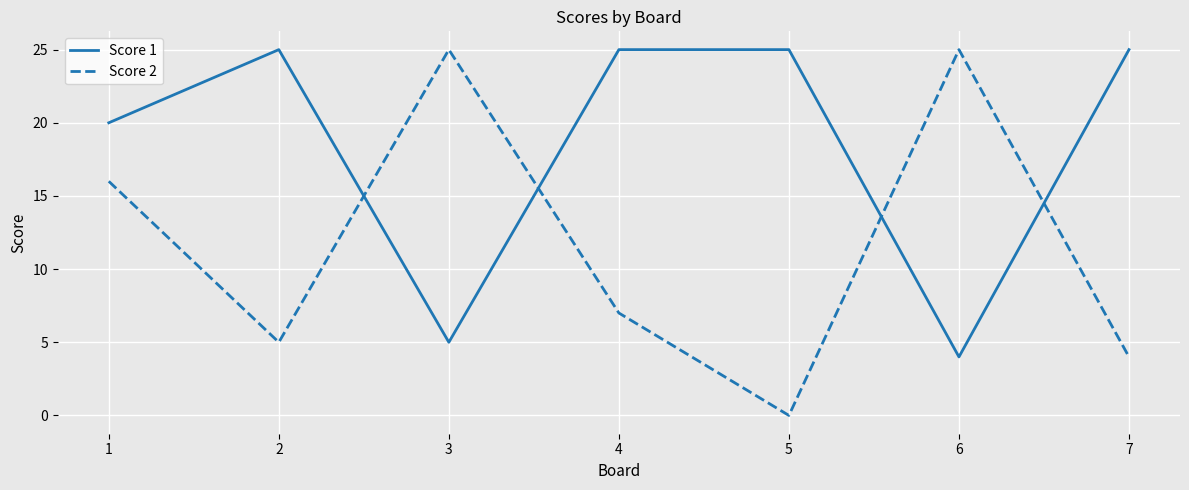

Is it true that Score 1 equals 25 at 2?

True